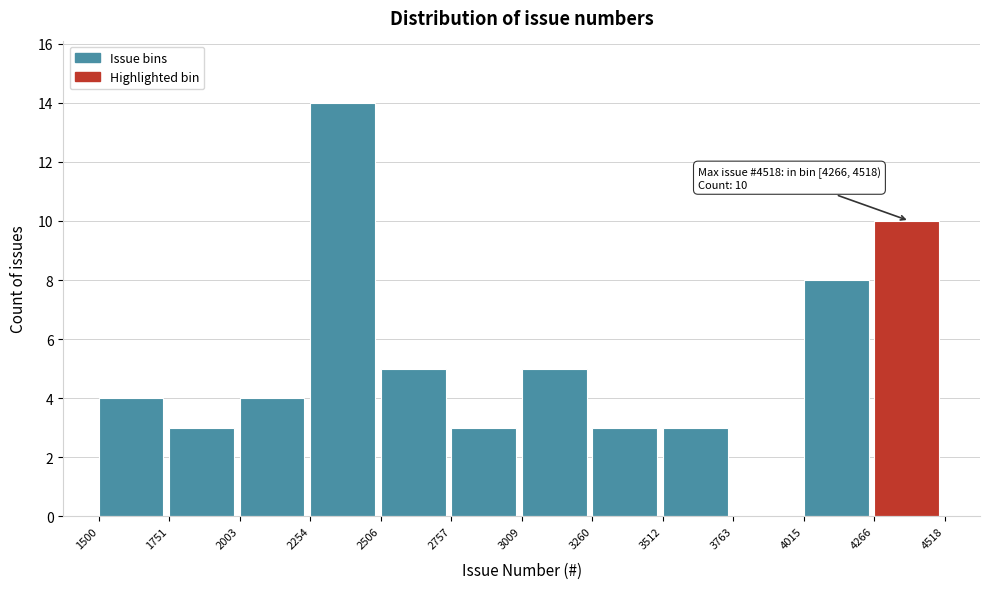

Which range on the x-axis has the tallest bar?

2254 to 2506